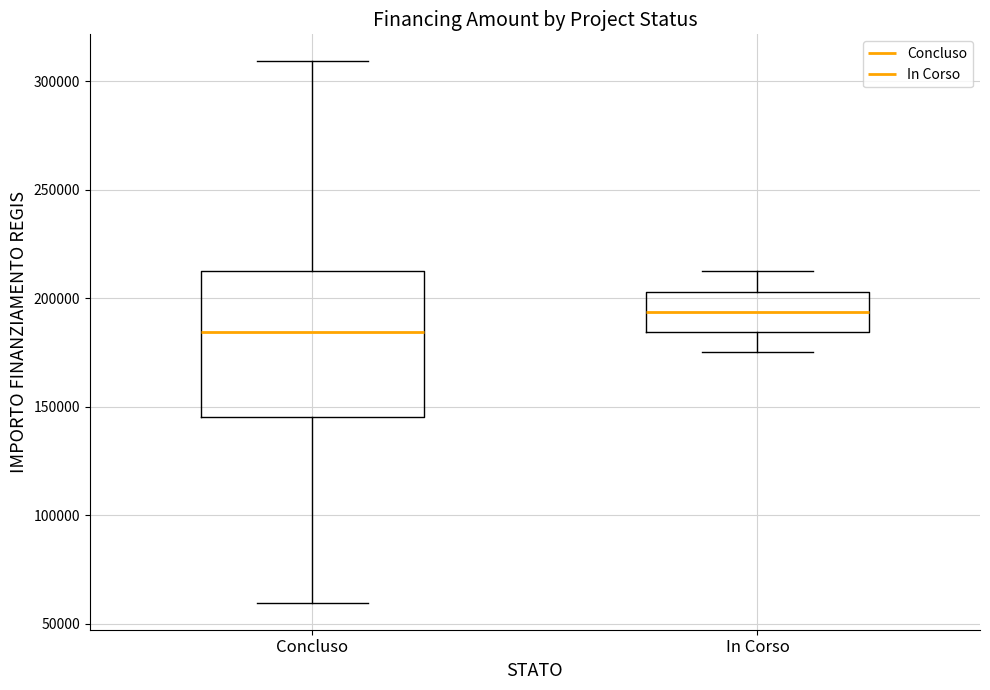

Where does the upper whisker of the box for Concluso end on the y-axis? The values are not printed on the chart, so give them approximately, as read against the axis.

310000